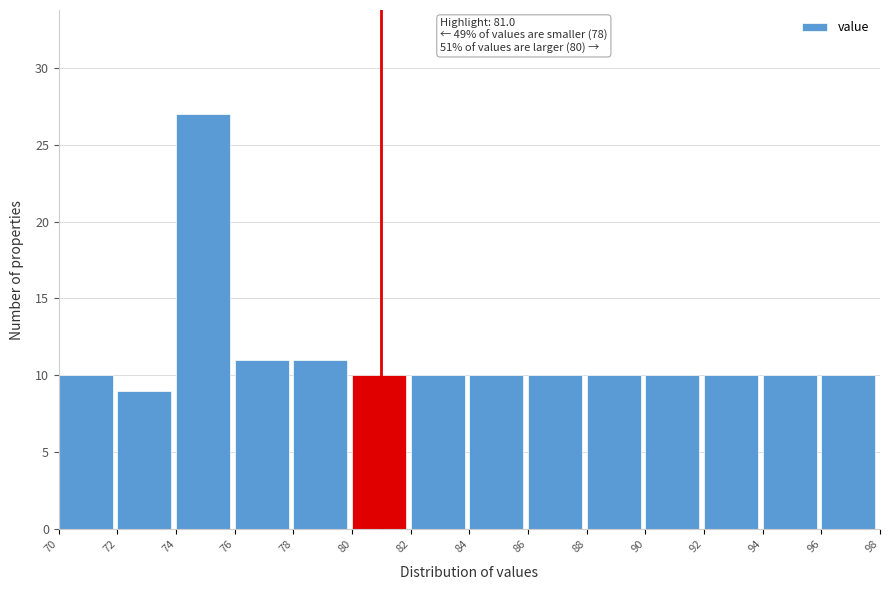

Over which range of the x-axis is the bar tallest?

74 to 76